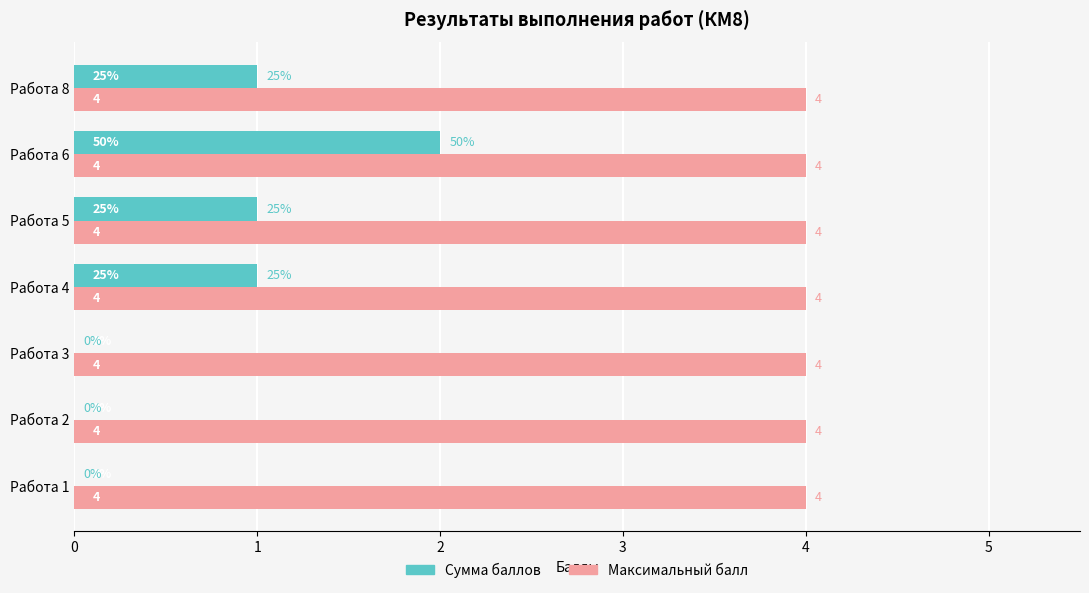

What is the sum of all Максимальный балл values?

28